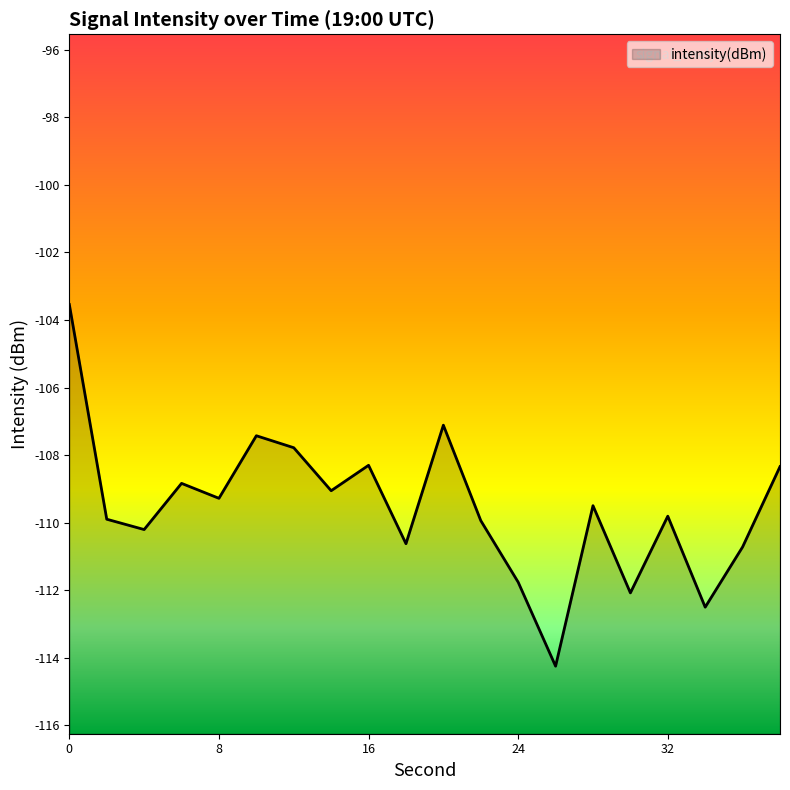

Rank the categories by value from highest to lowest.

0, 20, 10, 12, 16, 38, 6, 14, 8, 28, 32, 2, 22, 4, 18, 36, 24, 30, 34, 26